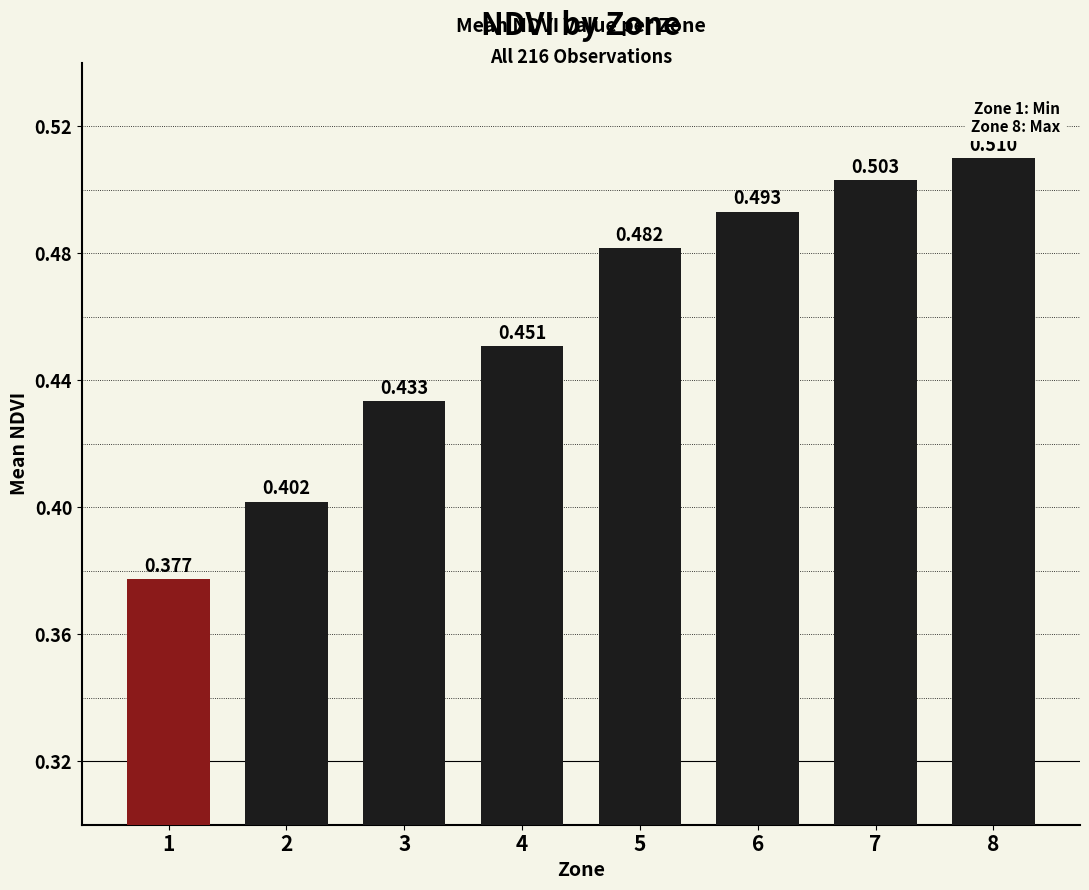

What is the smallest value displayed?

0.4